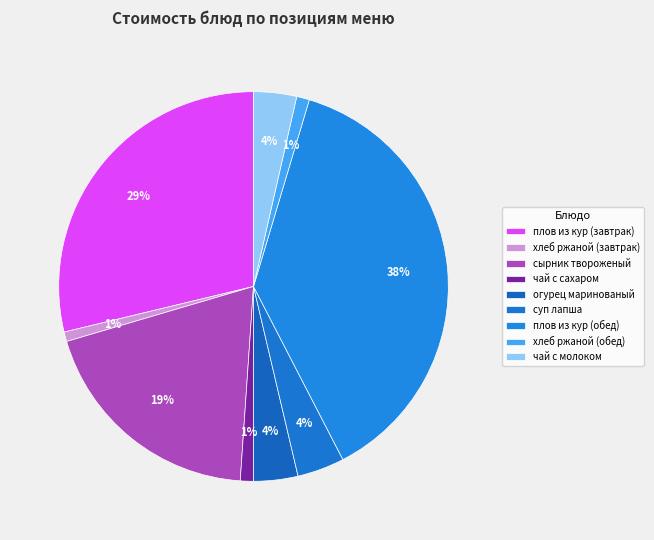

To the nearest percent, what is the difference between the largest and smallest slice percentages?

37%